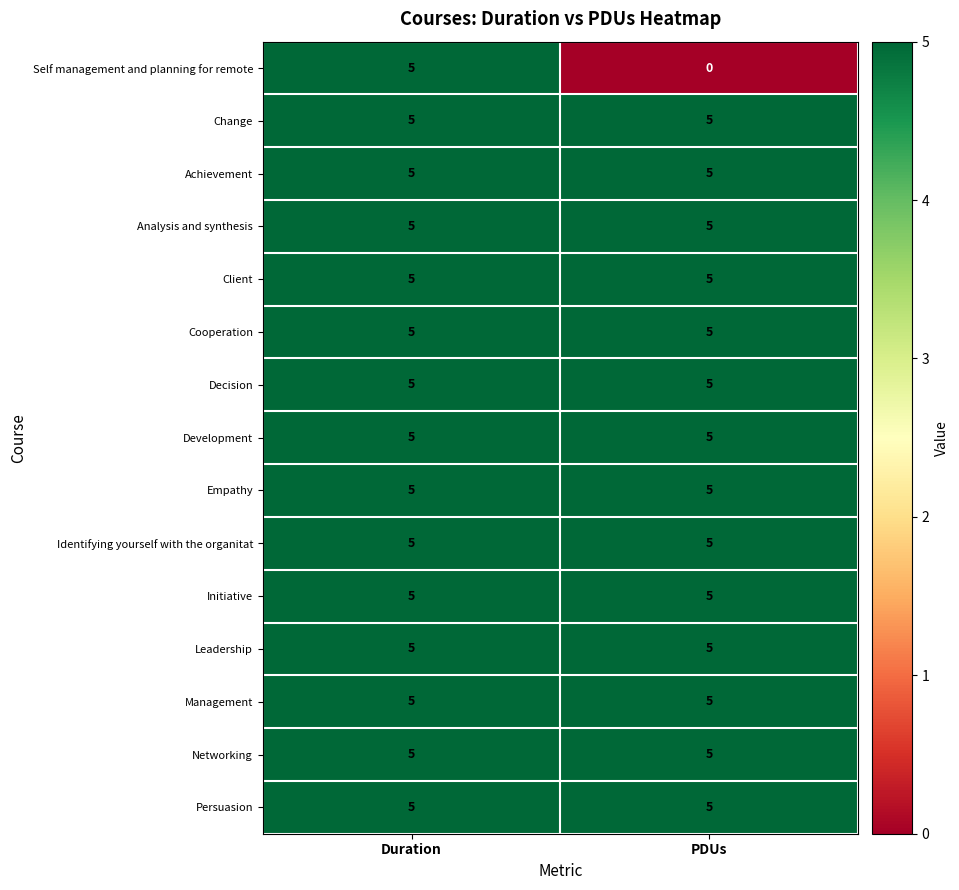

What is the spread (max minus min) of values at PDUs?

5